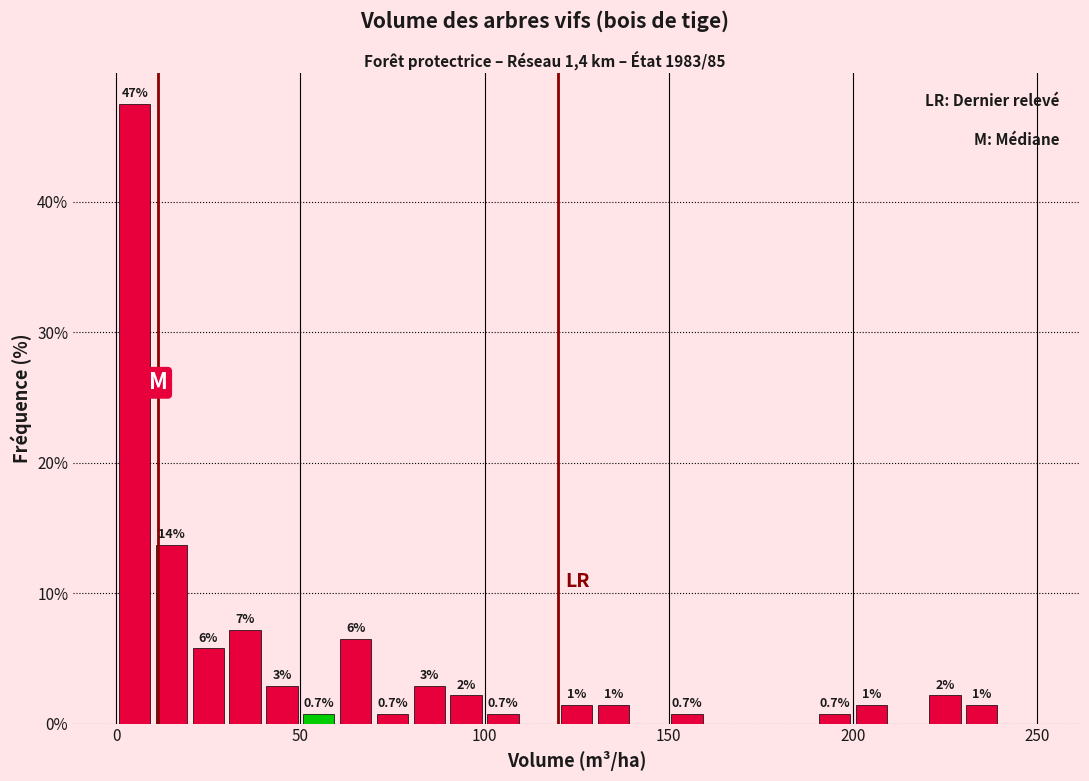

Read against the x-axis, roughly where is the centre of the tallest bar?

5